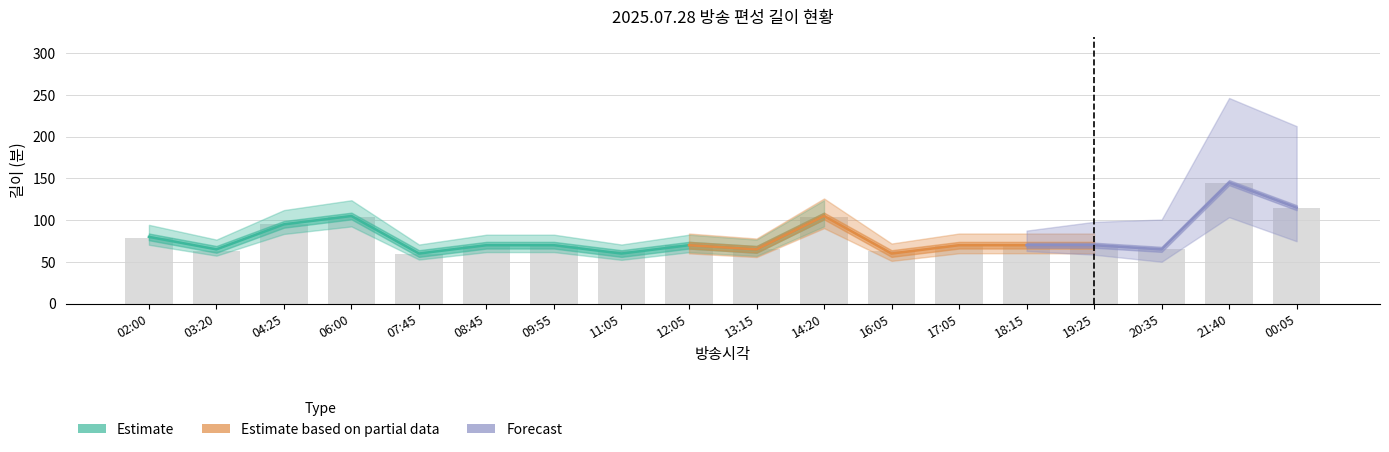

What value does the 편성길이 series have at 12:05?

70